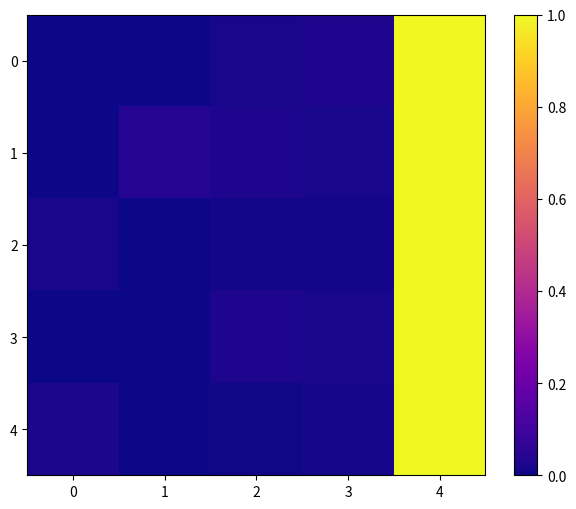

At how many categories does at least one series exceed 0?

5